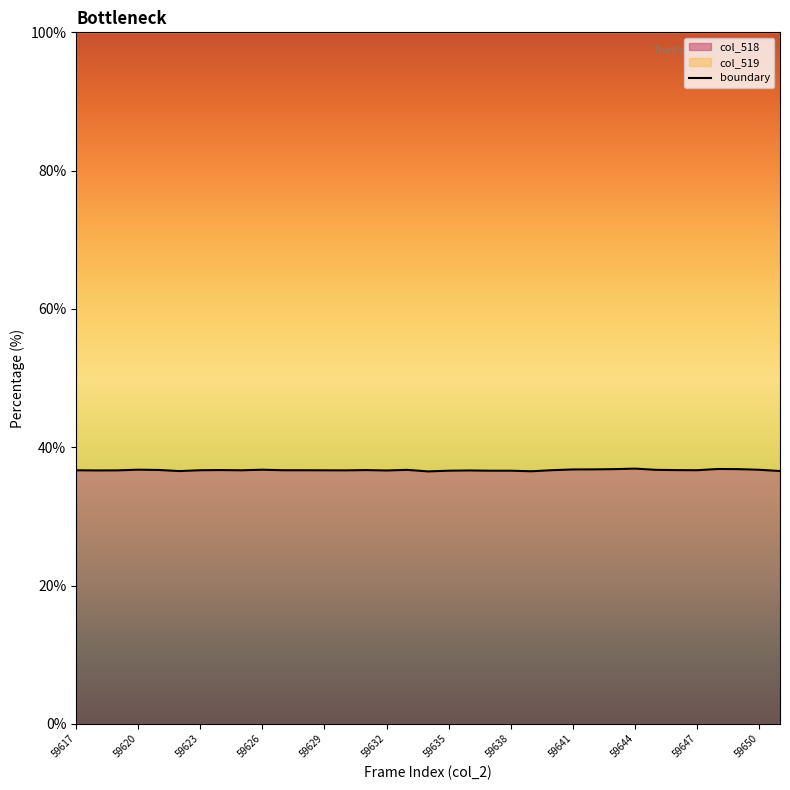

What is the change in value from 16 to 31?

+0.1